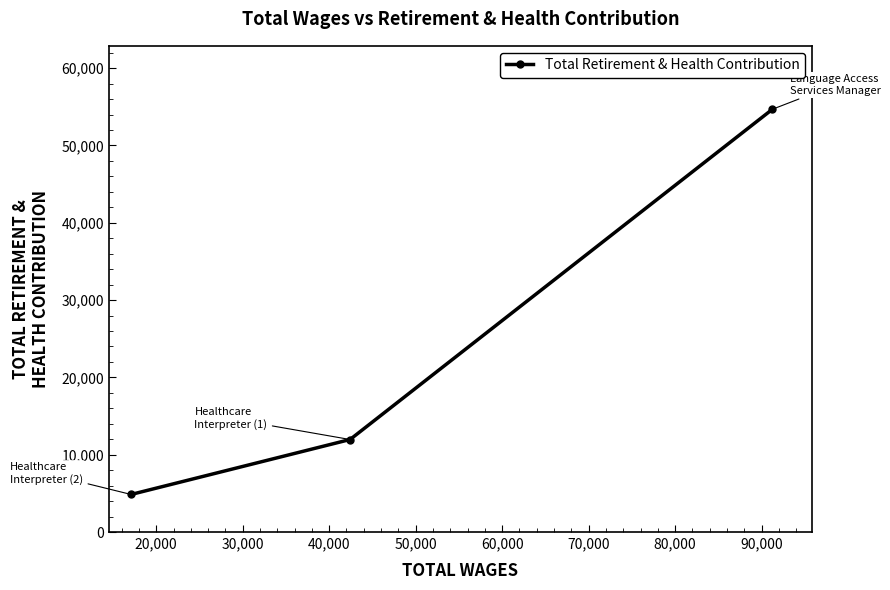

Reading left to right, what are all the values shown in this chart?

4859	11966	54682